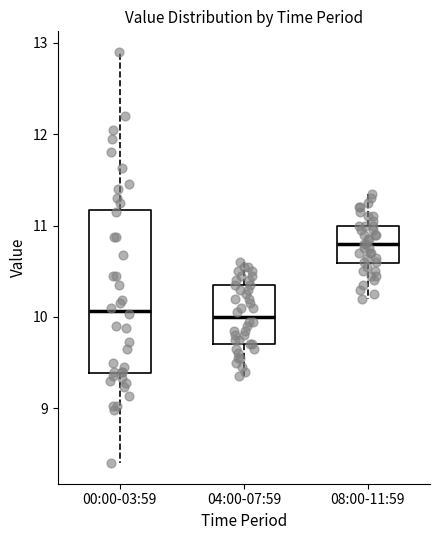

Which box is the tallest, from its lower edge to its upper edge?

00:00-03:59